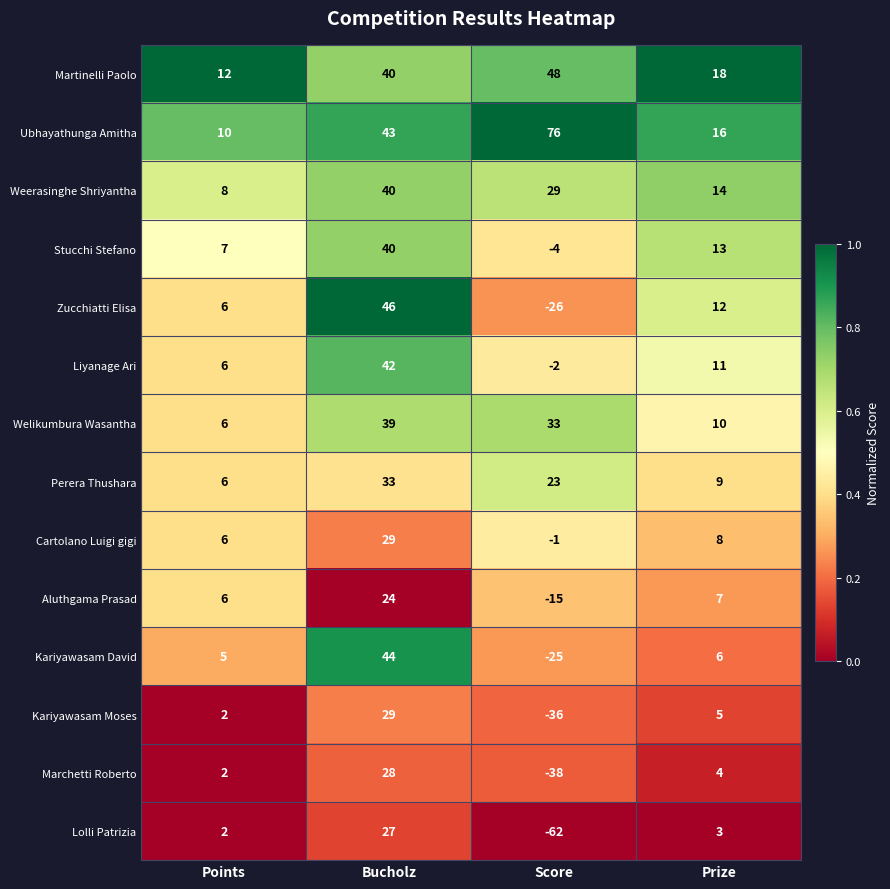

The value of Zucchiatti Elisa at Prize is 12. True or false?

True